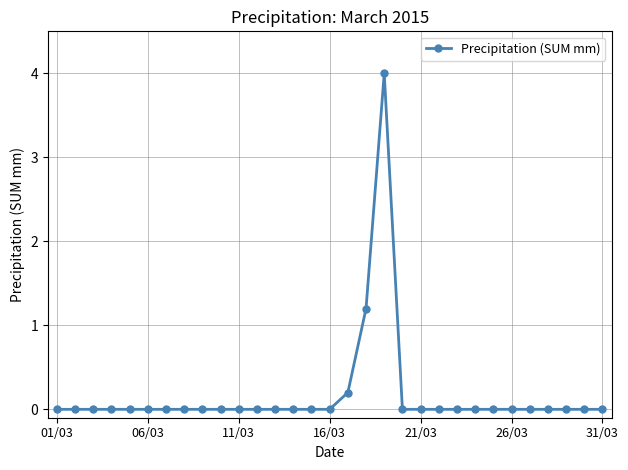

What is the difference between the second highest and minimum values?

1.2